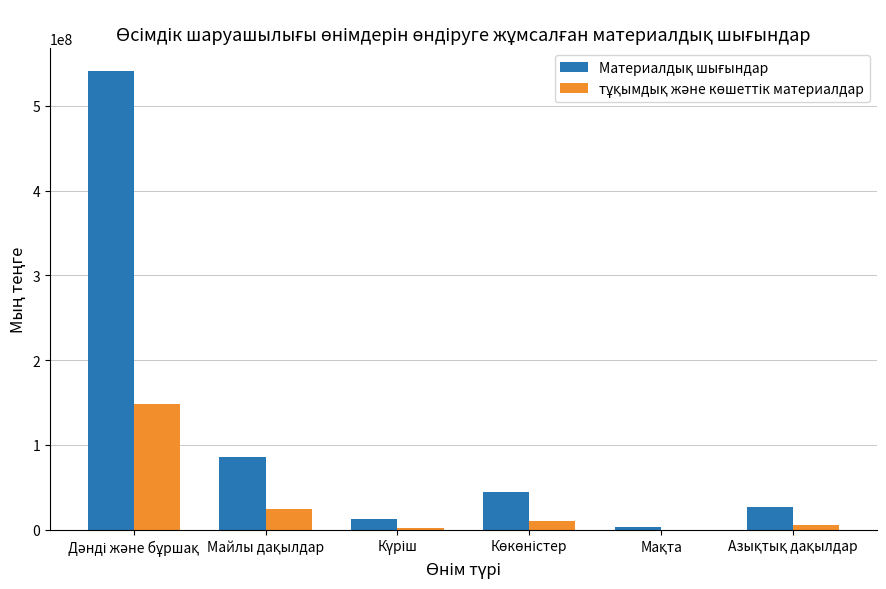

What is the maximum value shown in the chart?

540850723